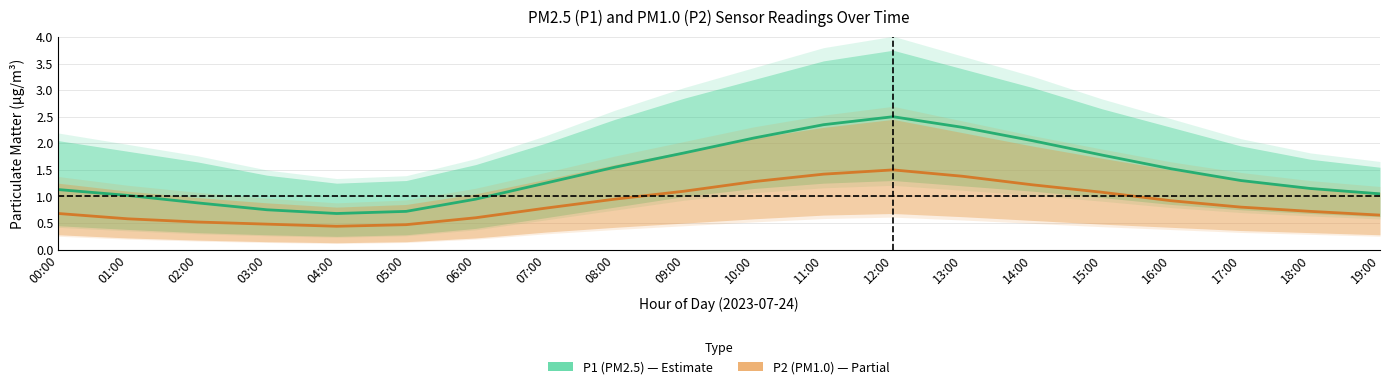

Which category has the lowest value across all series?

04:00